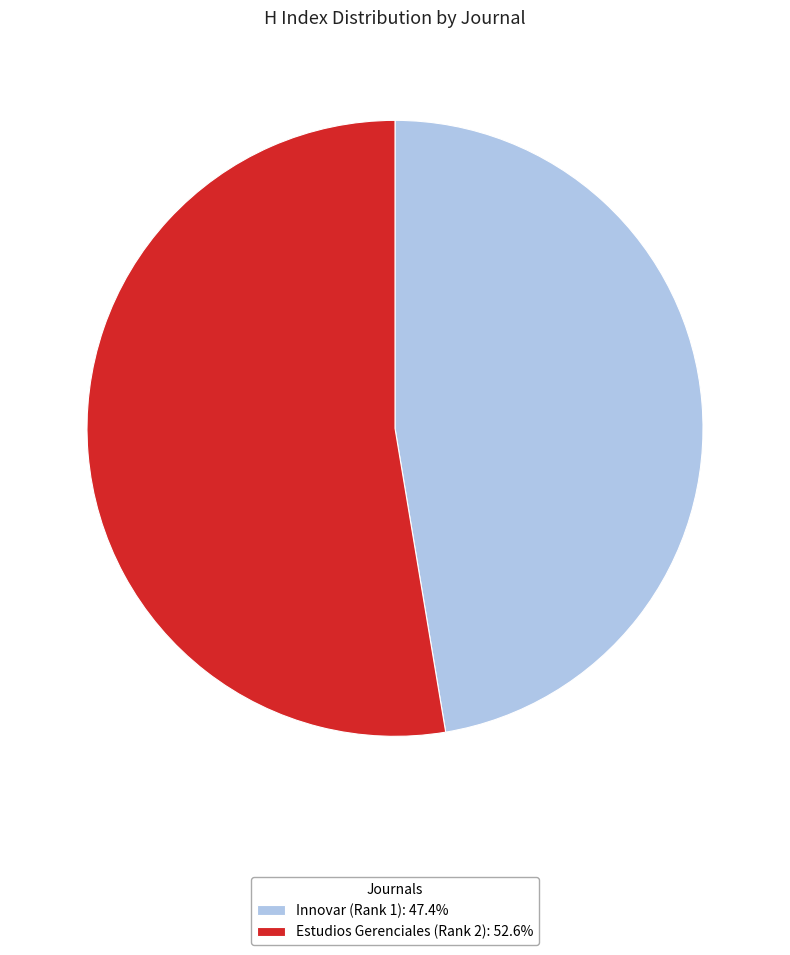

How many slices are in this pie chart?

2